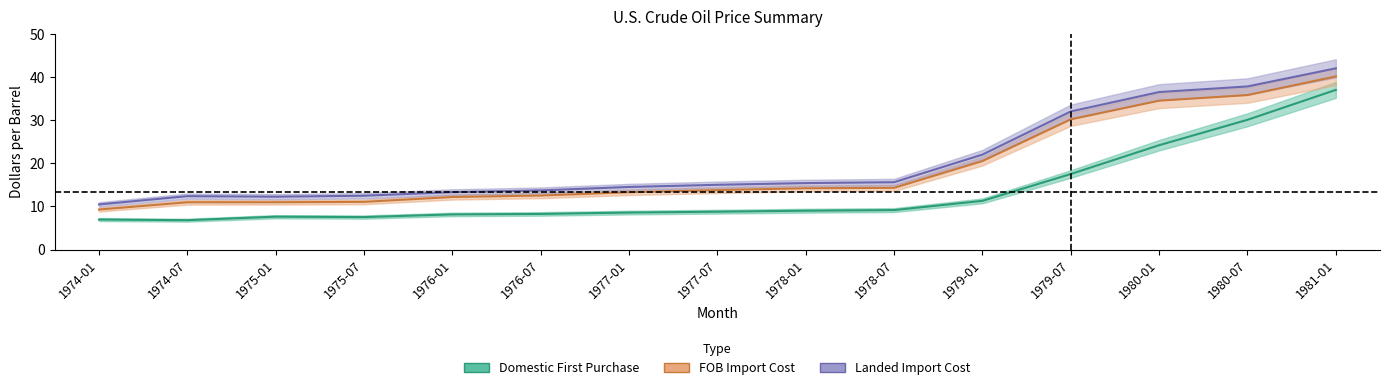

Reading left to right, extract all data points from this chart.

Domestic First Purchase: 1974-01=7.0	1974-07=6.8	1975-01=7.6	1975-07=7.5	1976-01=8.1	1976-07=8.2	1977-01=8.6	1977-07=8.8	1978-01=9.0	1978-07=9.1	1979-01=11.3	1979-07=17.5	1980-01=24.2	1980-07=30.1	1981-01=37.0
FOB Import Cost: 1974-01=9.3	1974-07=11.0	1975-01=11.0	1975-07=11.1	1976-01=12.2	1976-07=12.5	1977-01=13.3	1977-07=13.8	1978-01=14.2	1978-07=14.3	1979-01=20.5	1979-07=30.2	1980-01=34.5	1980-07=35.8	1981-01=40.1
Landed Import Cost: 1974-01=10.4	1974-07=12.4	1975-01=12.2	1975-07=12.5	1976-01=13.3	1976-07=13.7	1977-01=14.5	1977-07=15.0	1978-01=15.4	1978-07=15.6	1979-01=22.0	1979-07=32.0	1980-01=36.5	1980-07=37.8	1981-01=42.0